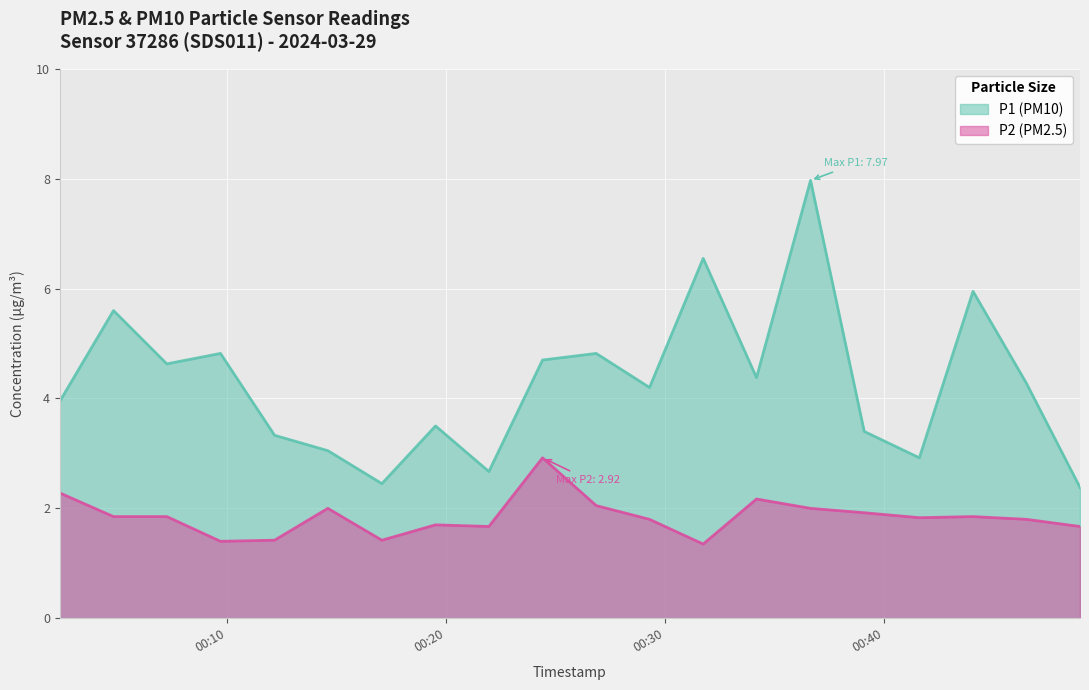

True or false: P1 has a value of 1.8 at 2024-03-29T00:21:58.

False